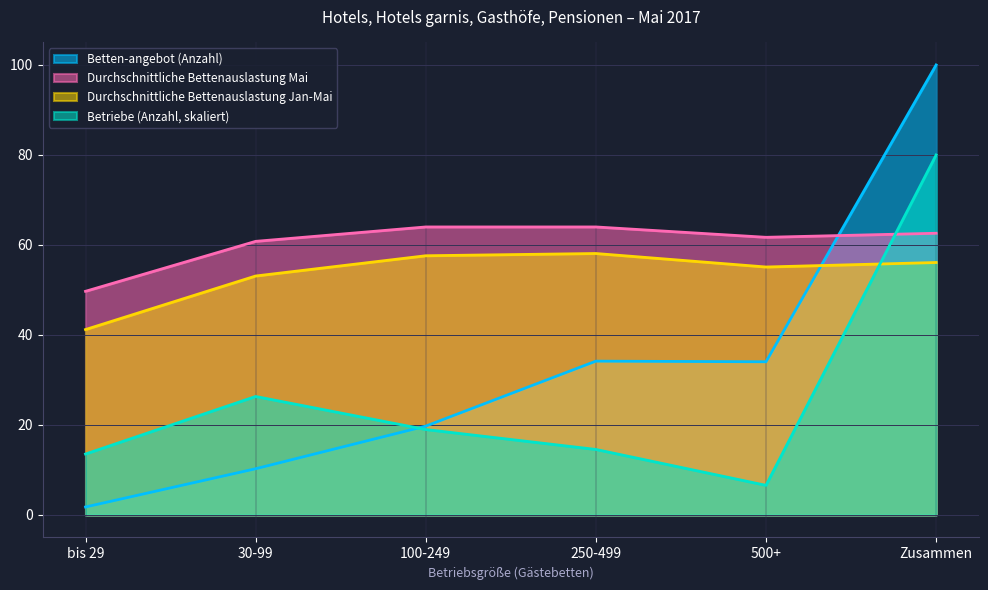

Read the Durchschnittliche Bettenauslastung Jan-Mai value at 30-99.

53.1